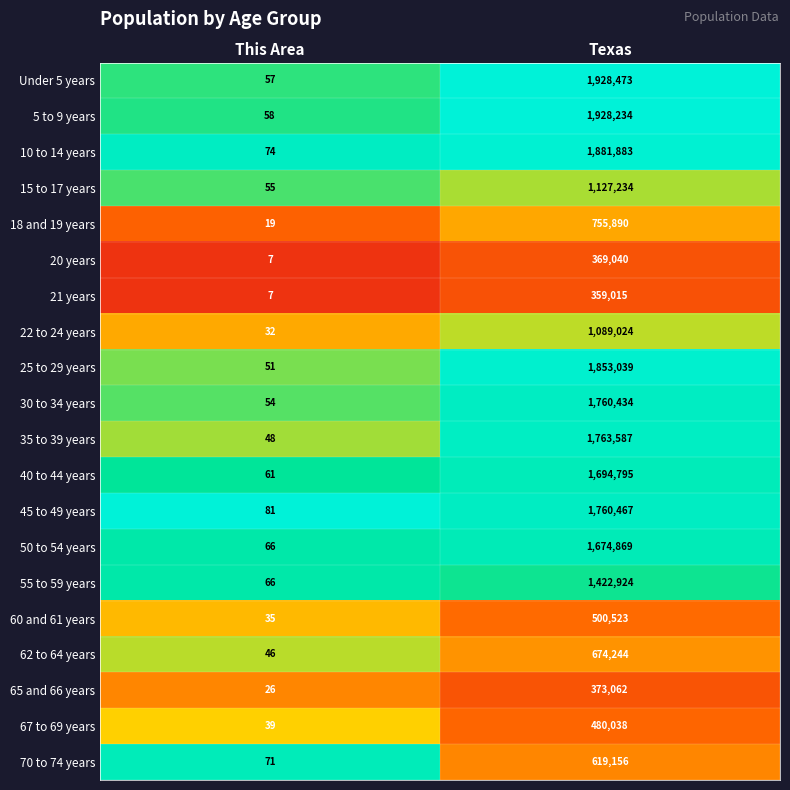

The value of 35 to 39 years at Texas is 1763587. True or false?

True